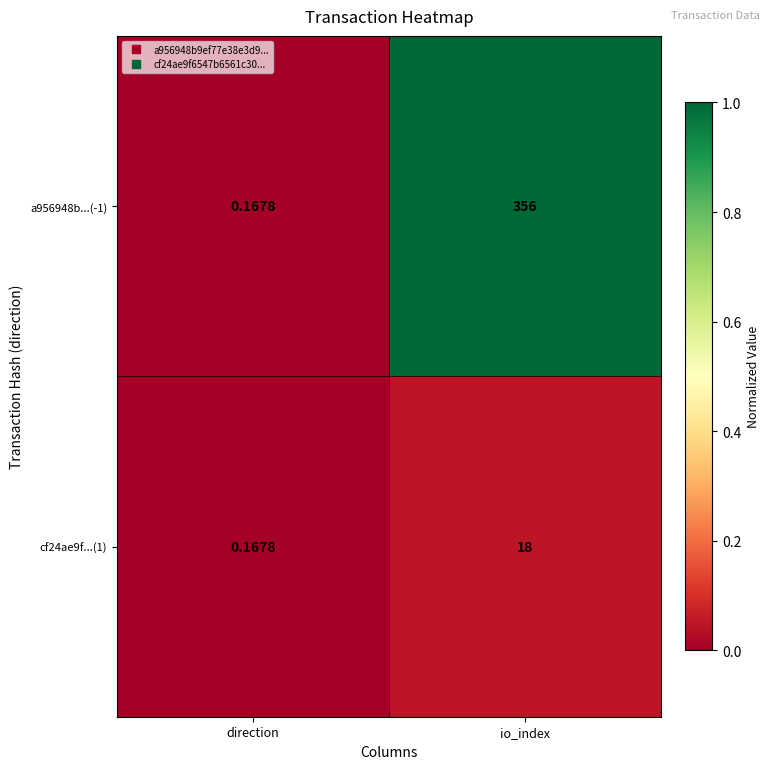

Which series has the largest total across all categories?

a956948b...(-1)